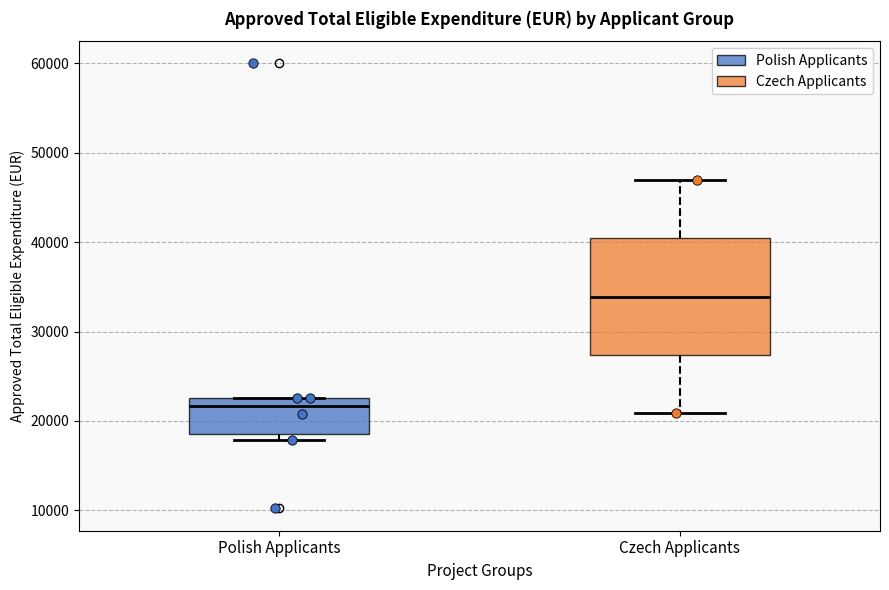

Reading left to right, transcribe this box plot: for each box, give where its median line is, the range the box spans, and where its two whiskers end, as read against the y-axis. The values are not printed on the chart, so give them approximately, as read against the axis.

Polish Applicants: median 22000, box 19000 to 23000, whiskers 18000 to 23000
Czech Applicants: median 34000, box 27000 to 40000, whiskers 21000 to 47000